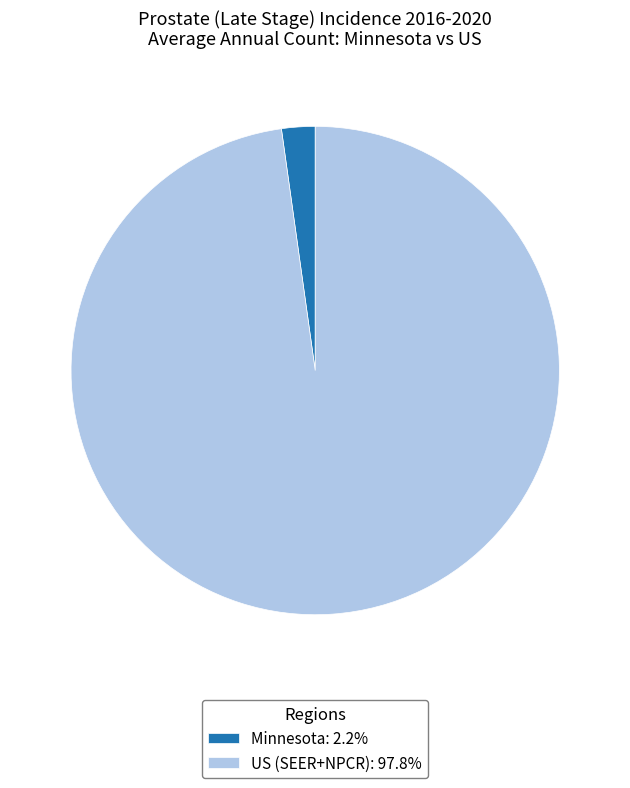

Is US (SEER+NPCR) the majority of the pie?

Yes